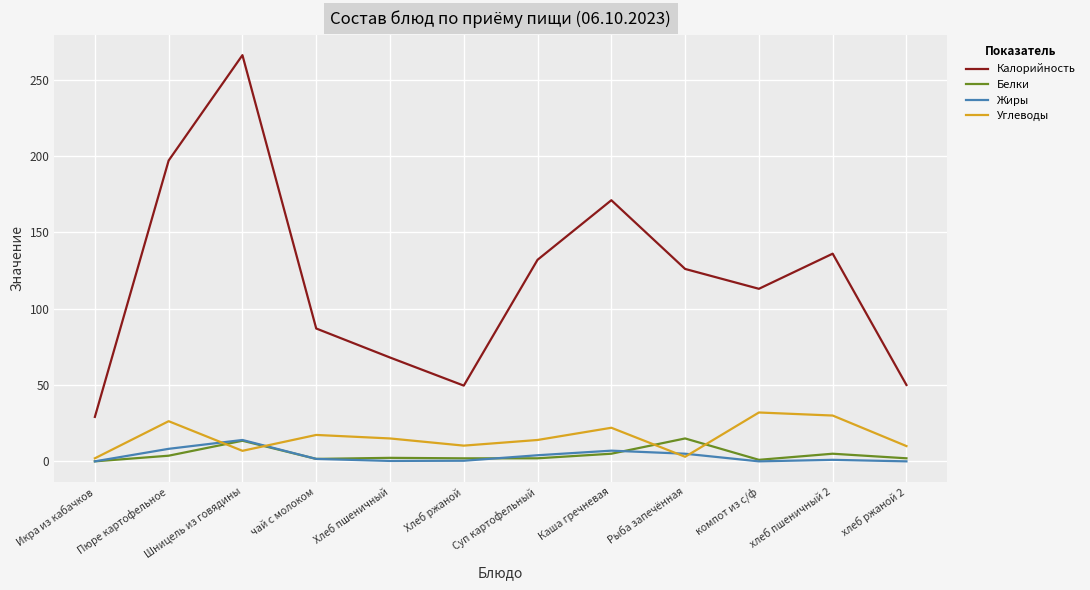

What value does the Углеводы series have at Шницель из говядины?

6.9